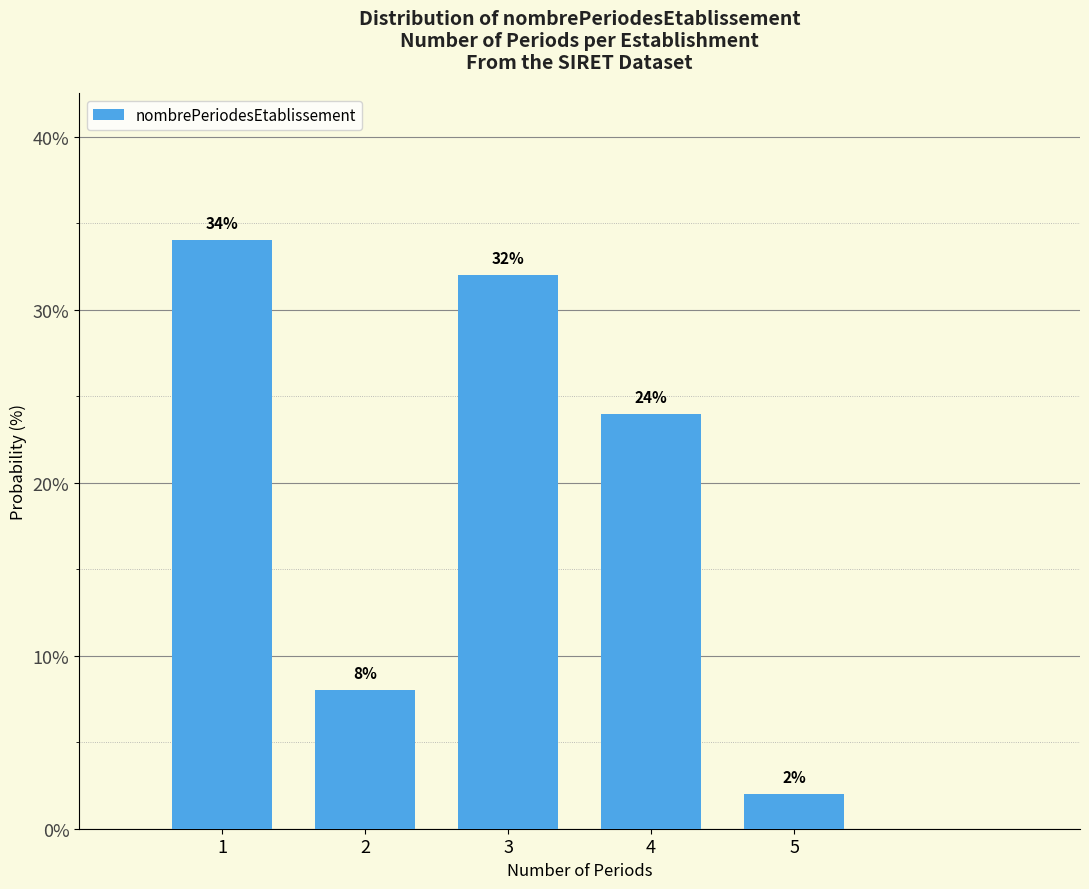

Reading left to right, transcribe all the data shown in this chart.

1=34.0	2=8.0	3=32.0	4=24.0	5=2.0